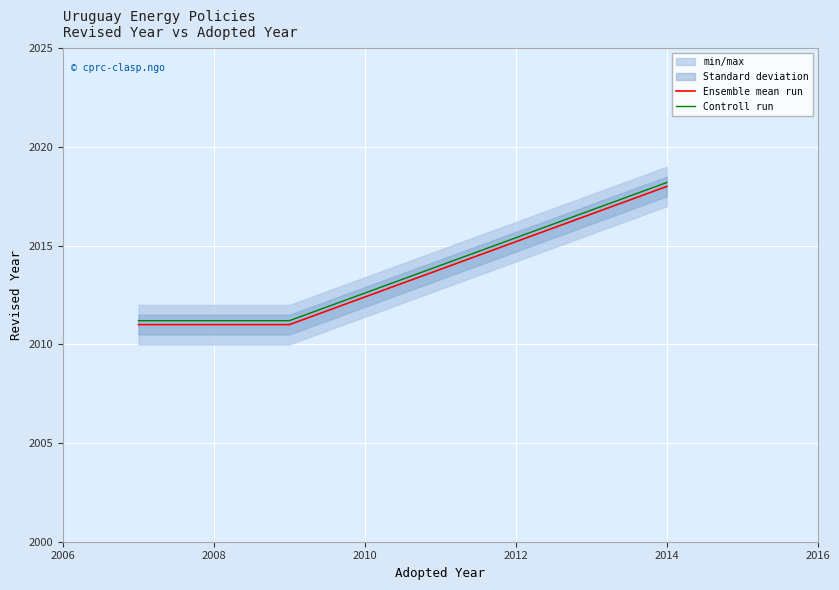

True or false: Ensemble mean run has more than 1 points higher than both neighbors.

False